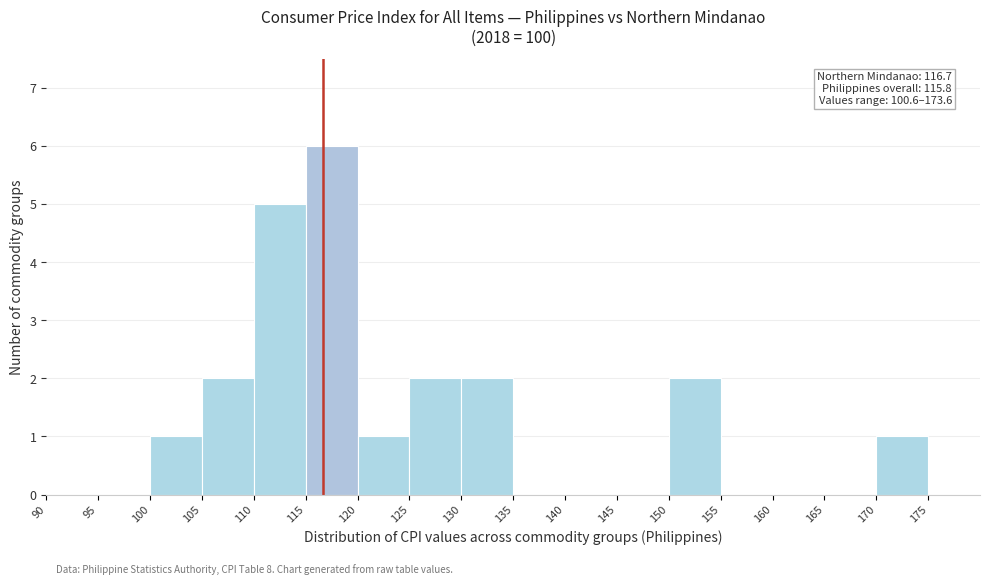

Which range on the x-axis has the tallest bar?

115 to 120